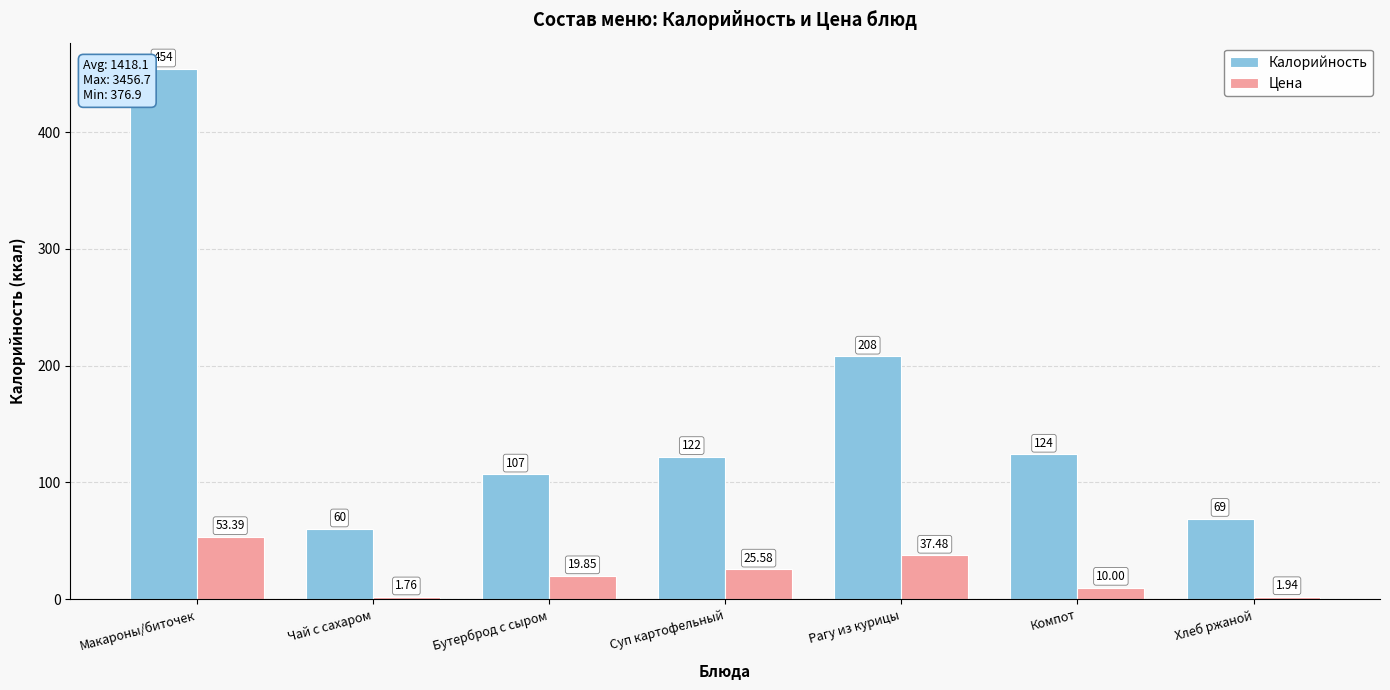

How many groups of bars are there?

7